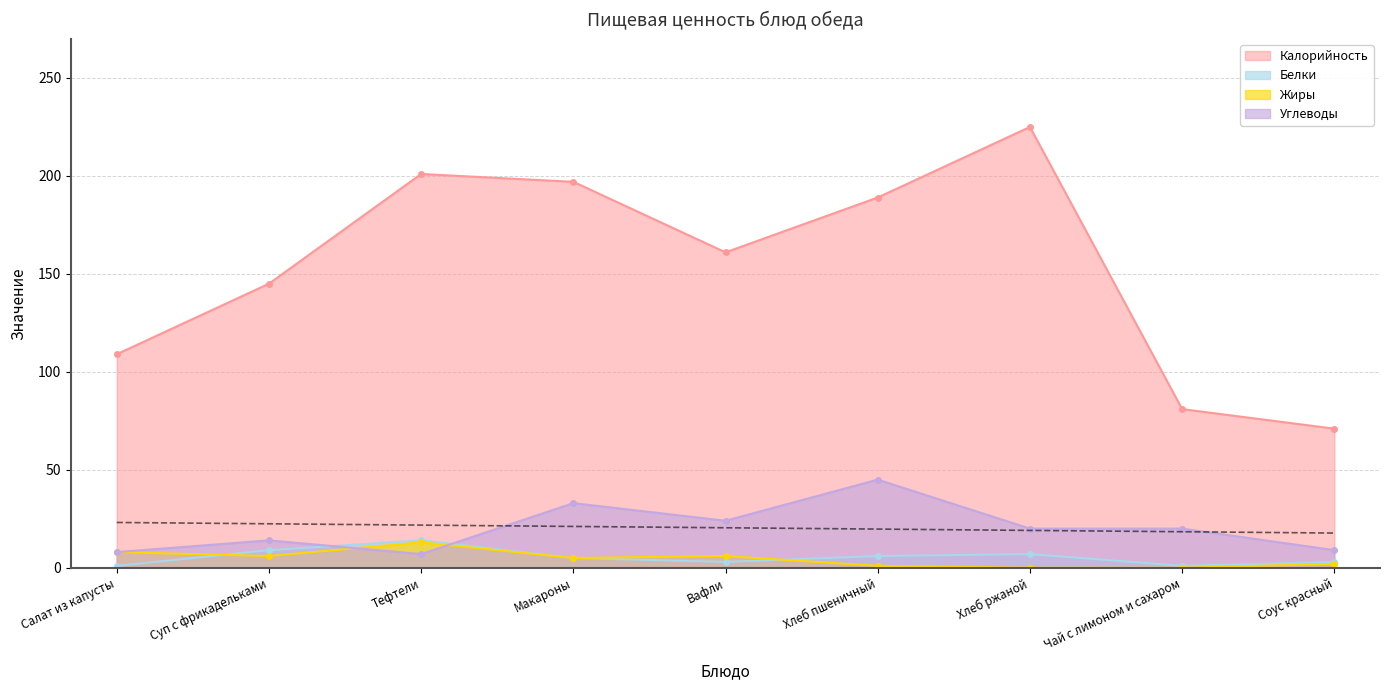

Where is Калорийность nearest to the value 148?

Суп с фрикадельками